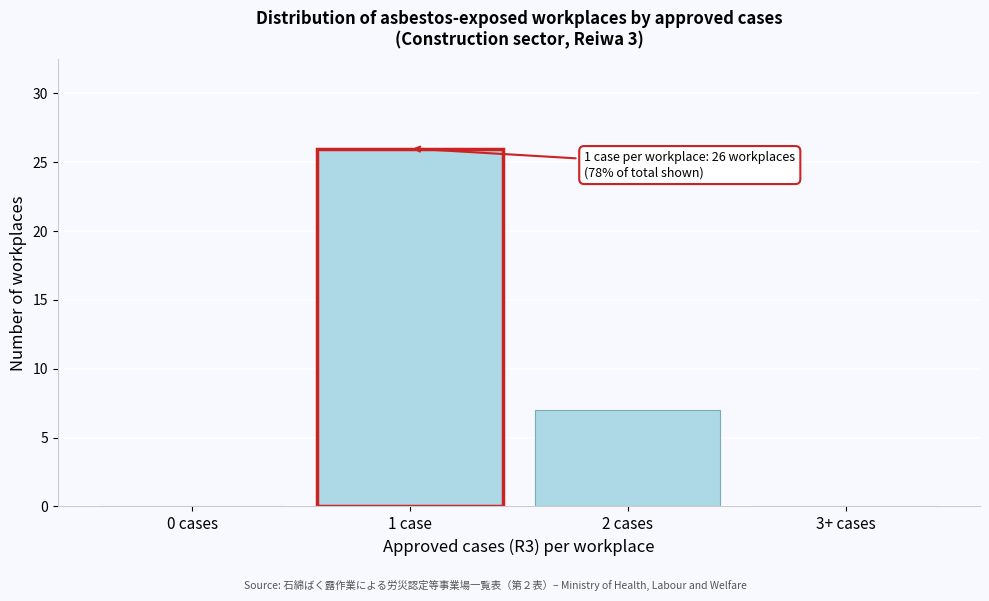

Reading right to left, transcribe all the data shown in this chart.

3+ cases=0	2 cases=7	1 case=26	0 cases=0